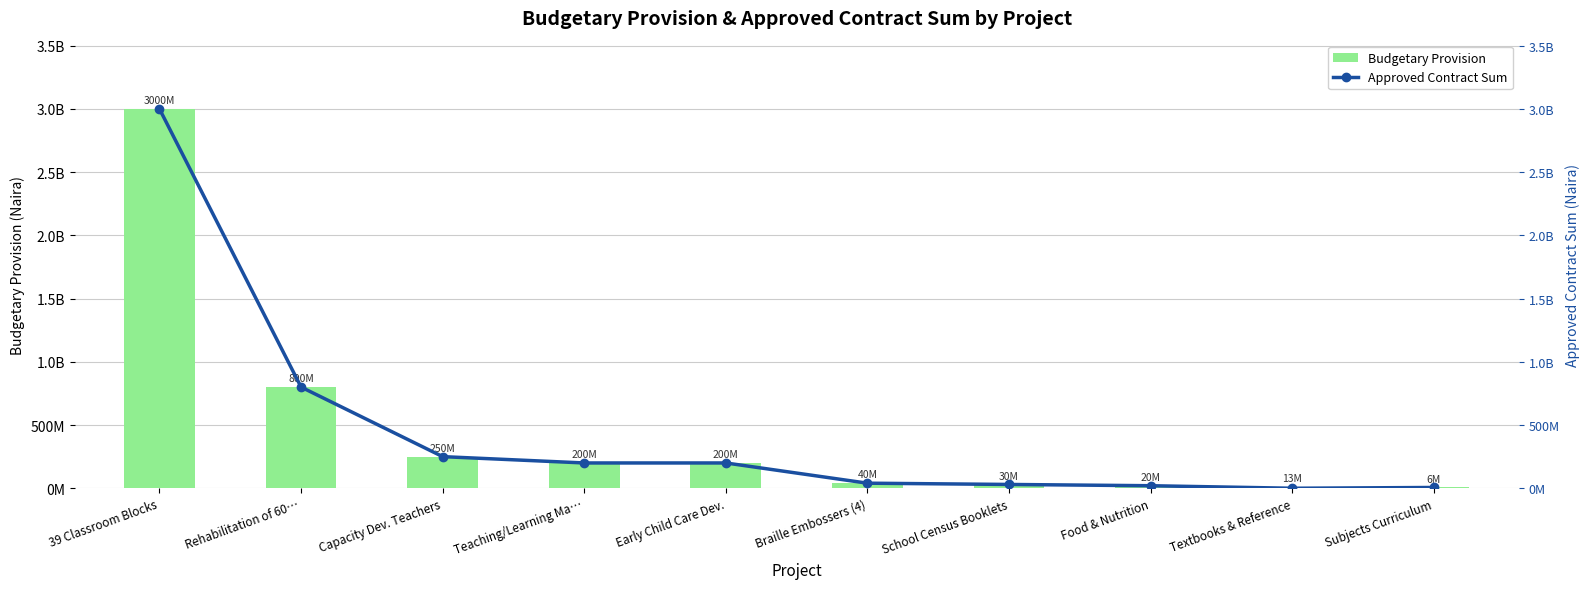

The Budgetary Provision series shows 397127574 at Capacity Dev. Teachers. True or false?

False